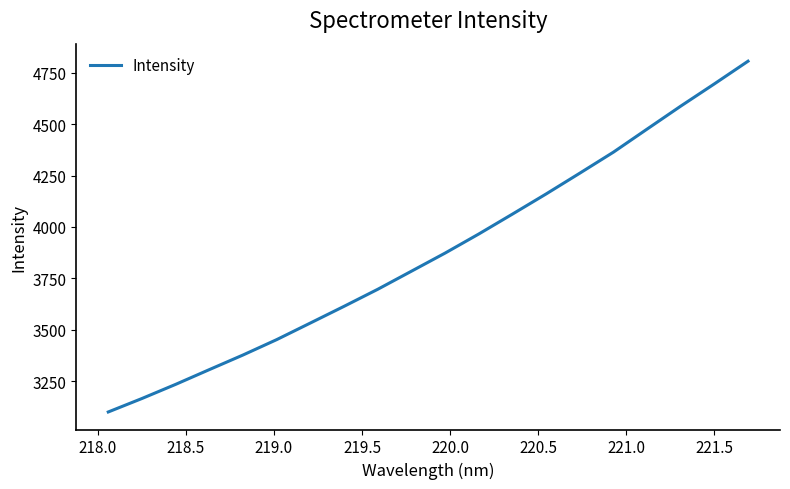

What is the maximum value shown in the chart?

4806.7